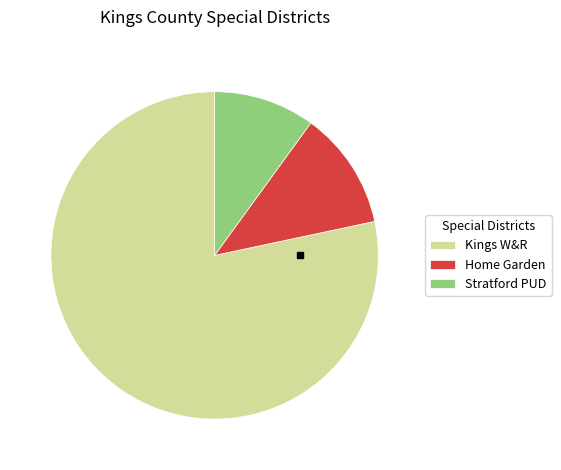

Is Kings W&R the majority of the pie?

Yes